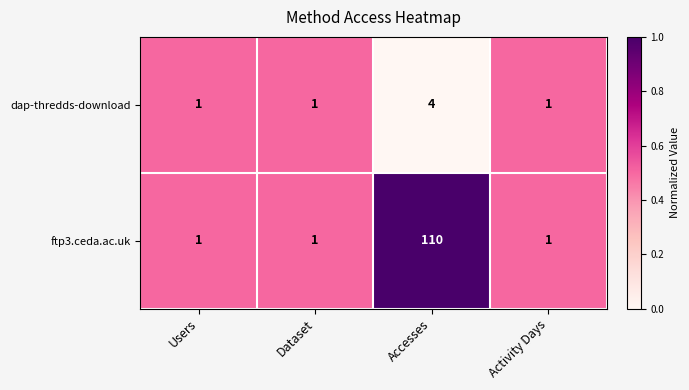

What is the difference between the highest and lowest values at Accesses?

106